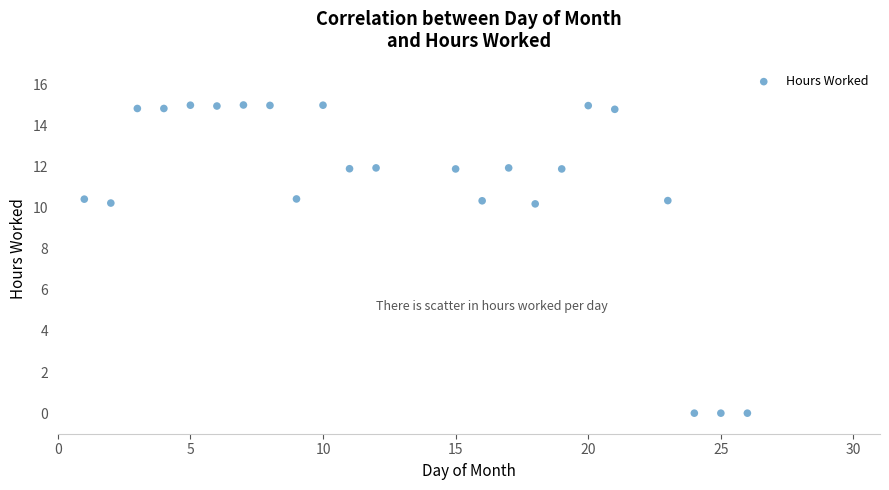

What is the range of Y values (max minus min)?

15.0